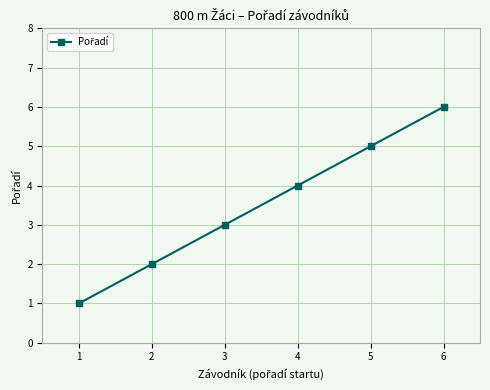

Is it true that the value at 6 is 6?

True